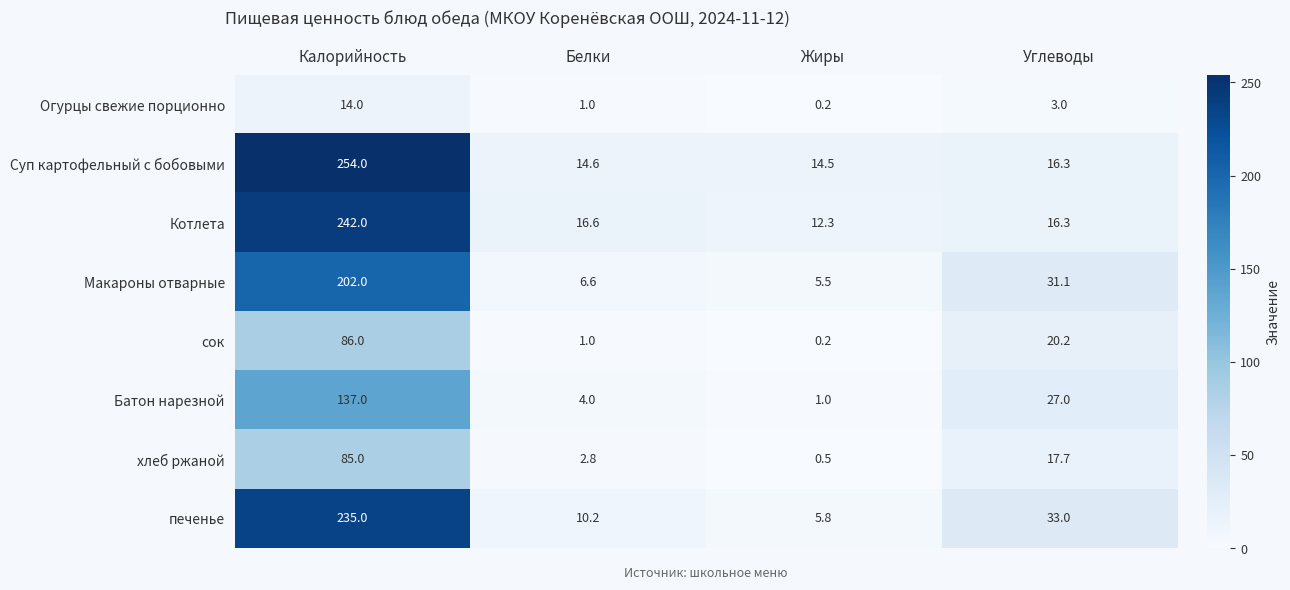

Which series has the largest range (max minus min)?

Суп картофельный с бобовыми